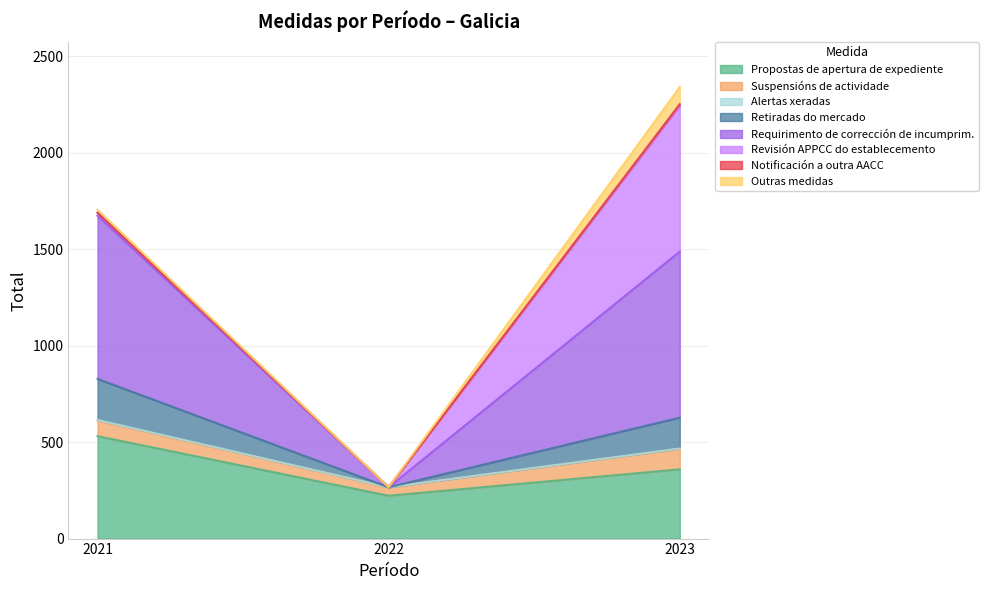

How many lines are shown in the chart?

8